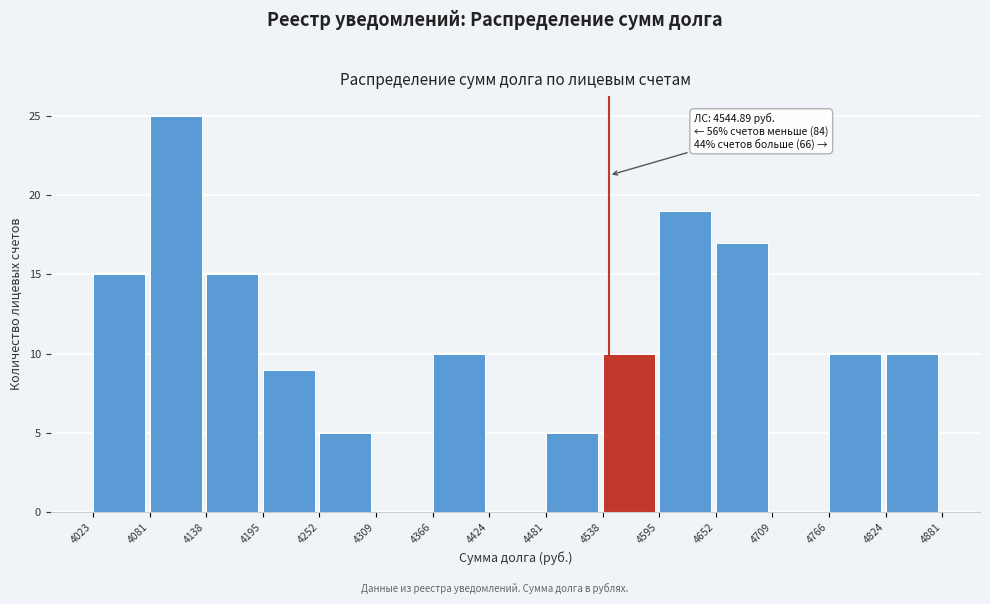

Which range on the x-axis has the tallest bar?

4081 to 4138